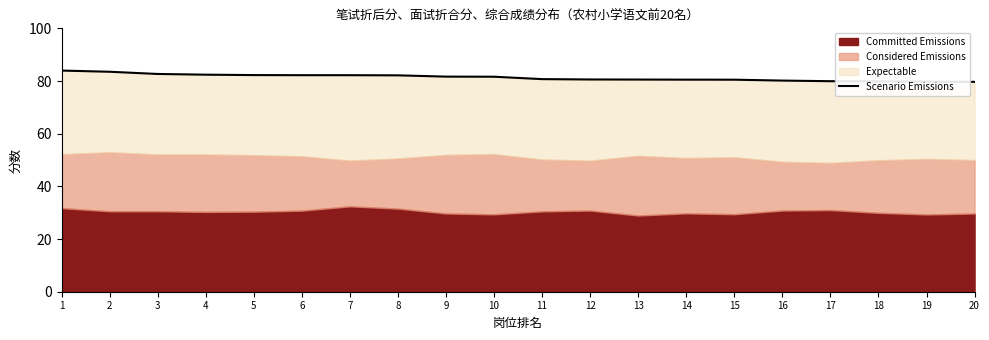

At which label is the value closest to 81?

11